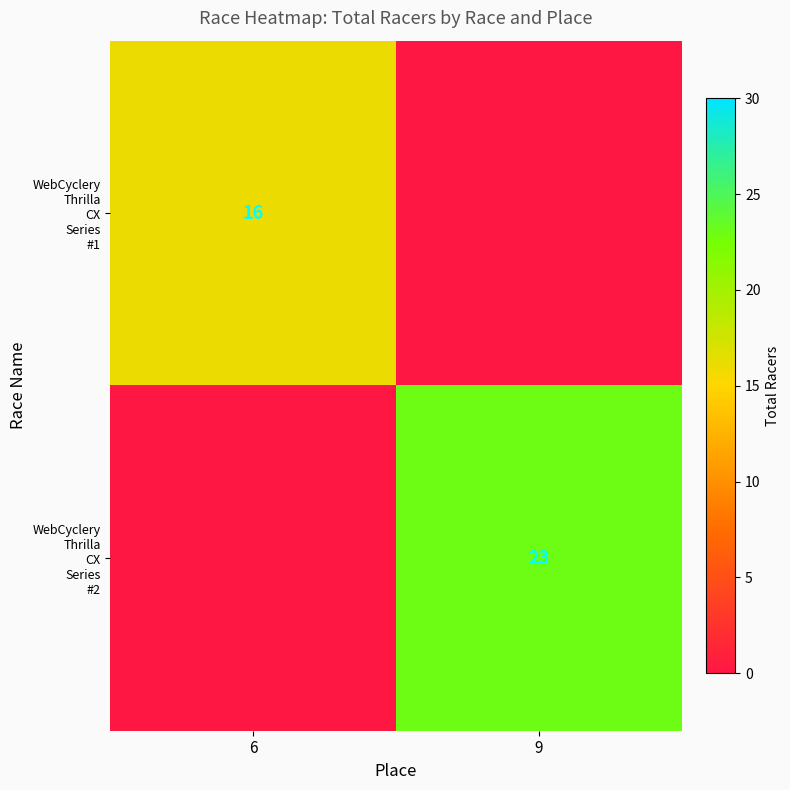

What is the average value of the WebCyclery Thrilla CX Series #2 series?

12